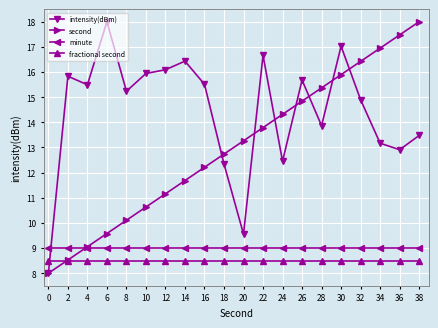

What is the average value of the intensity(dBm) series?

14.4